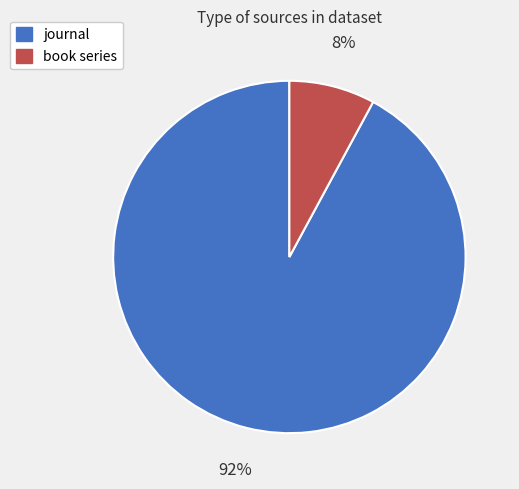

To the nearest percent, what portion does book series represent?

8%